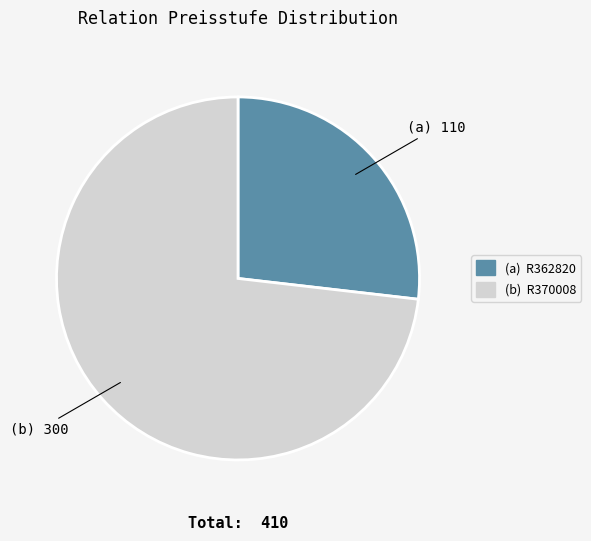

Is there a majority slice in this chart?

Yes